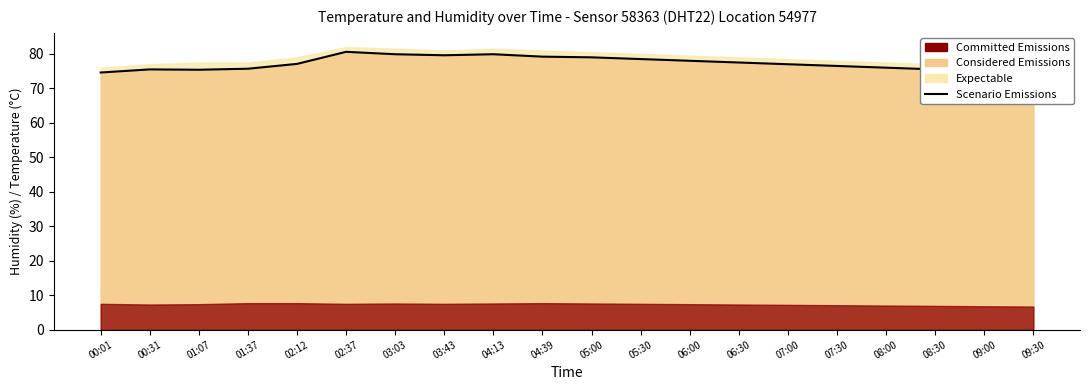

Reading left to right, what are all the values shown in this chart?

74.6	75.5	75.4	75.7	77.1	80.6	79.9	79.6	79.9	79.2	79.0	78.5	78.0	77.5	77.0	76.5	76.0	75.5	75.0	74.5